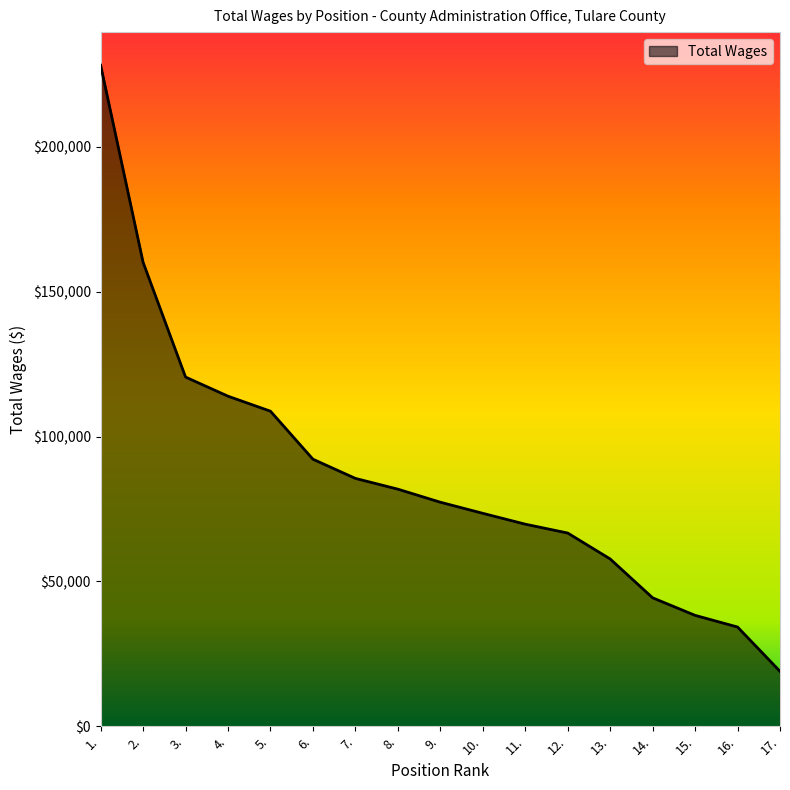

What is the greatest value displayed?

228198